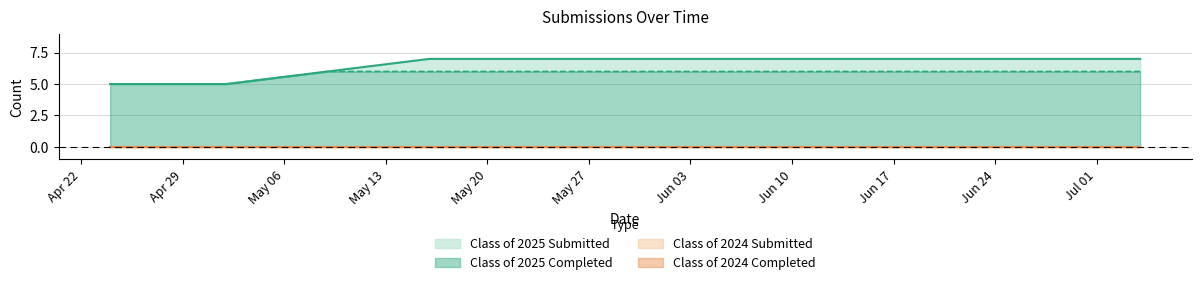

What is the total value across all series at 07/04/2025?

13